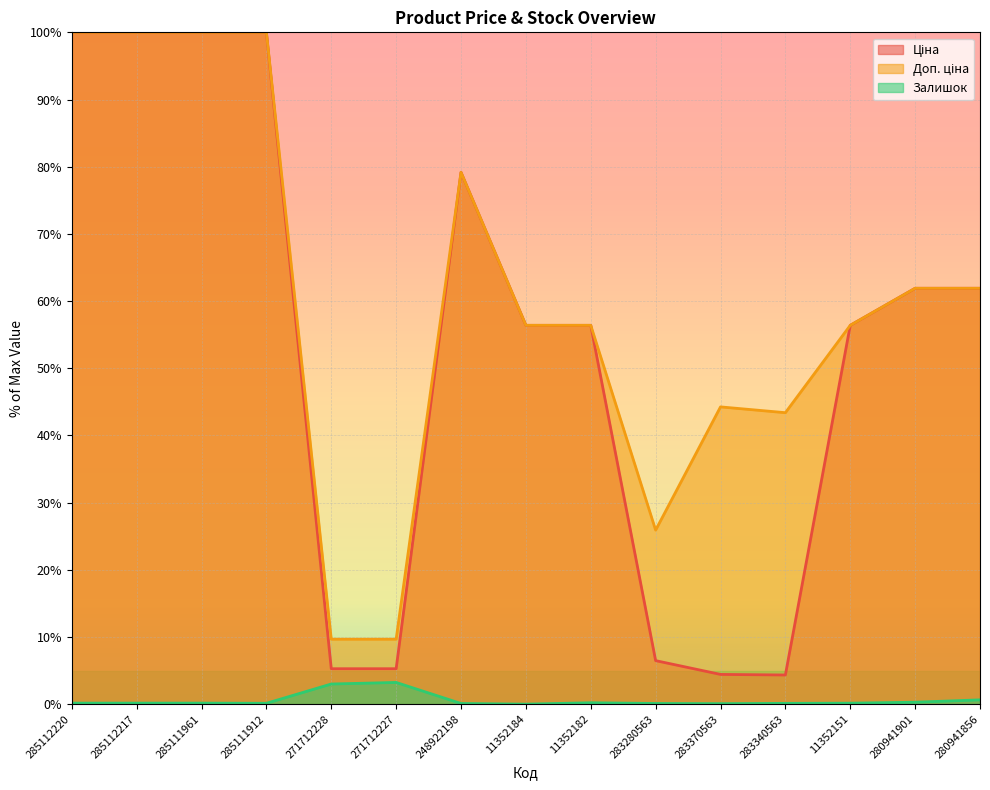

How many interior local valleys does the Доп. ціна series have?

2